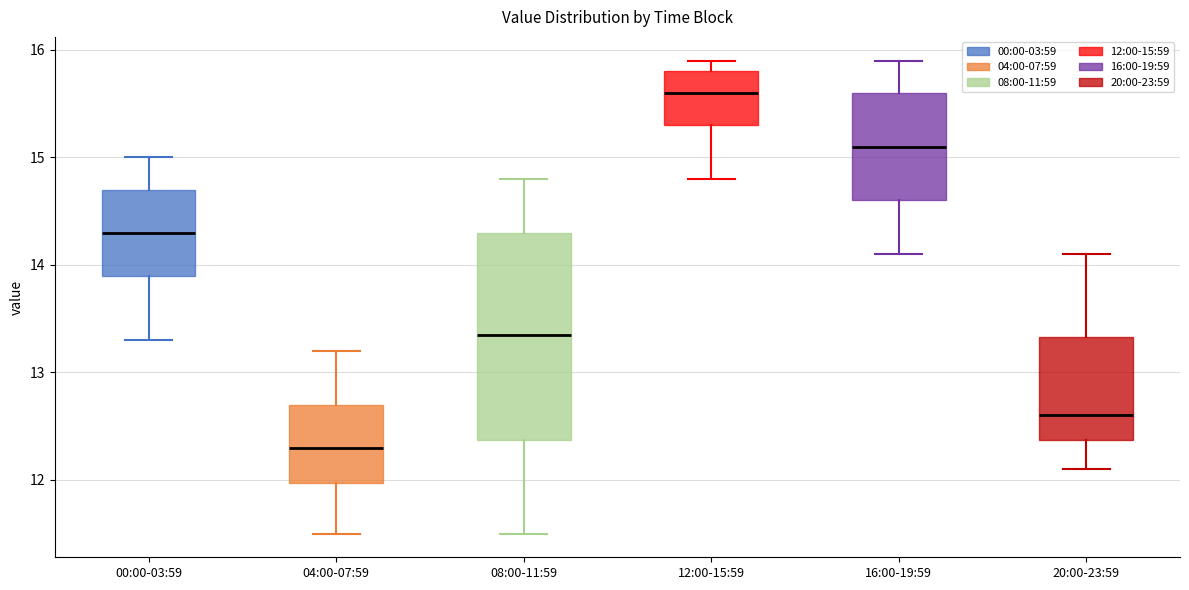

Comparing the boxes themselves (not the whiskers), which one is the tallest?

08:00-11:59